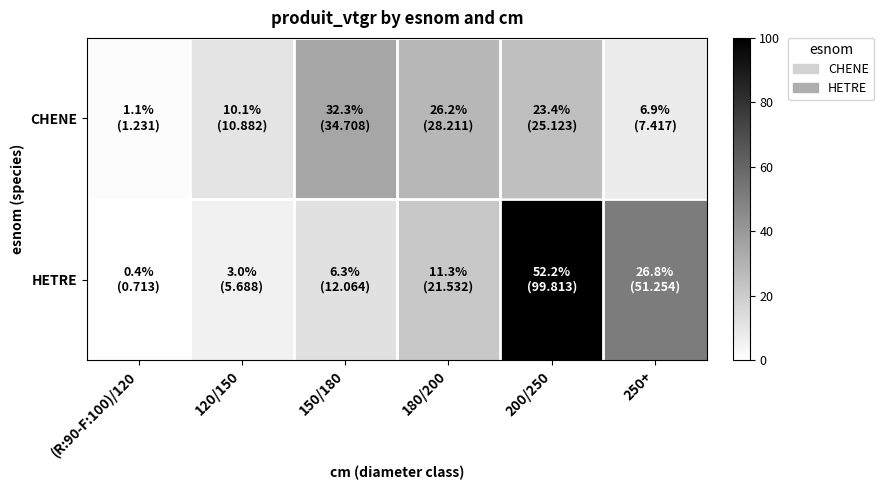

At which category is the sum across all series the highest?

200/250